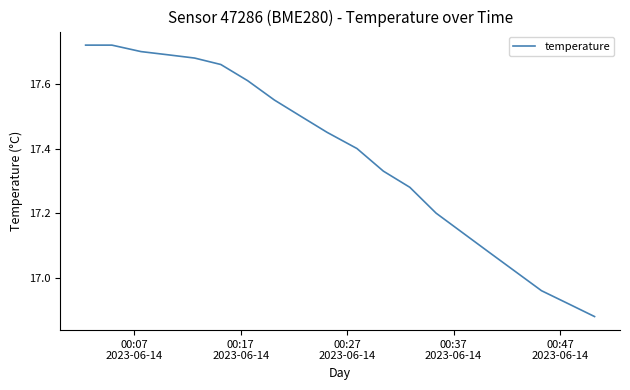

Reading left to right, list all the values displayed in this chart.

17.7	17.7	17.7	17.7	17.7	17.7	17.6	17.6	17.5	17.4	17.4	17.3	17.3	17.2	17.1	17.1	17.0	17.0	16.9	16.9